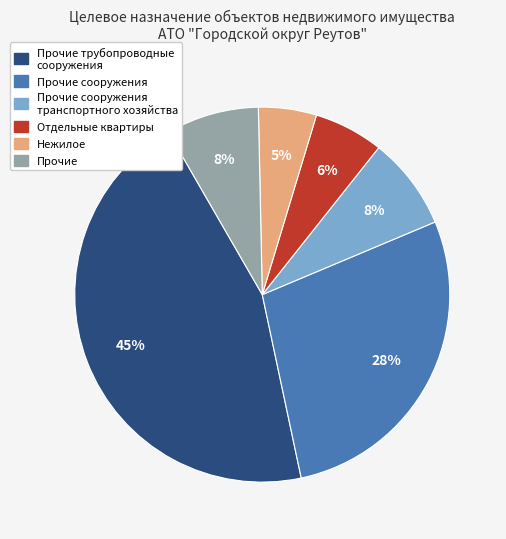

To the nearest percent, what is the average slice percentage?

17%